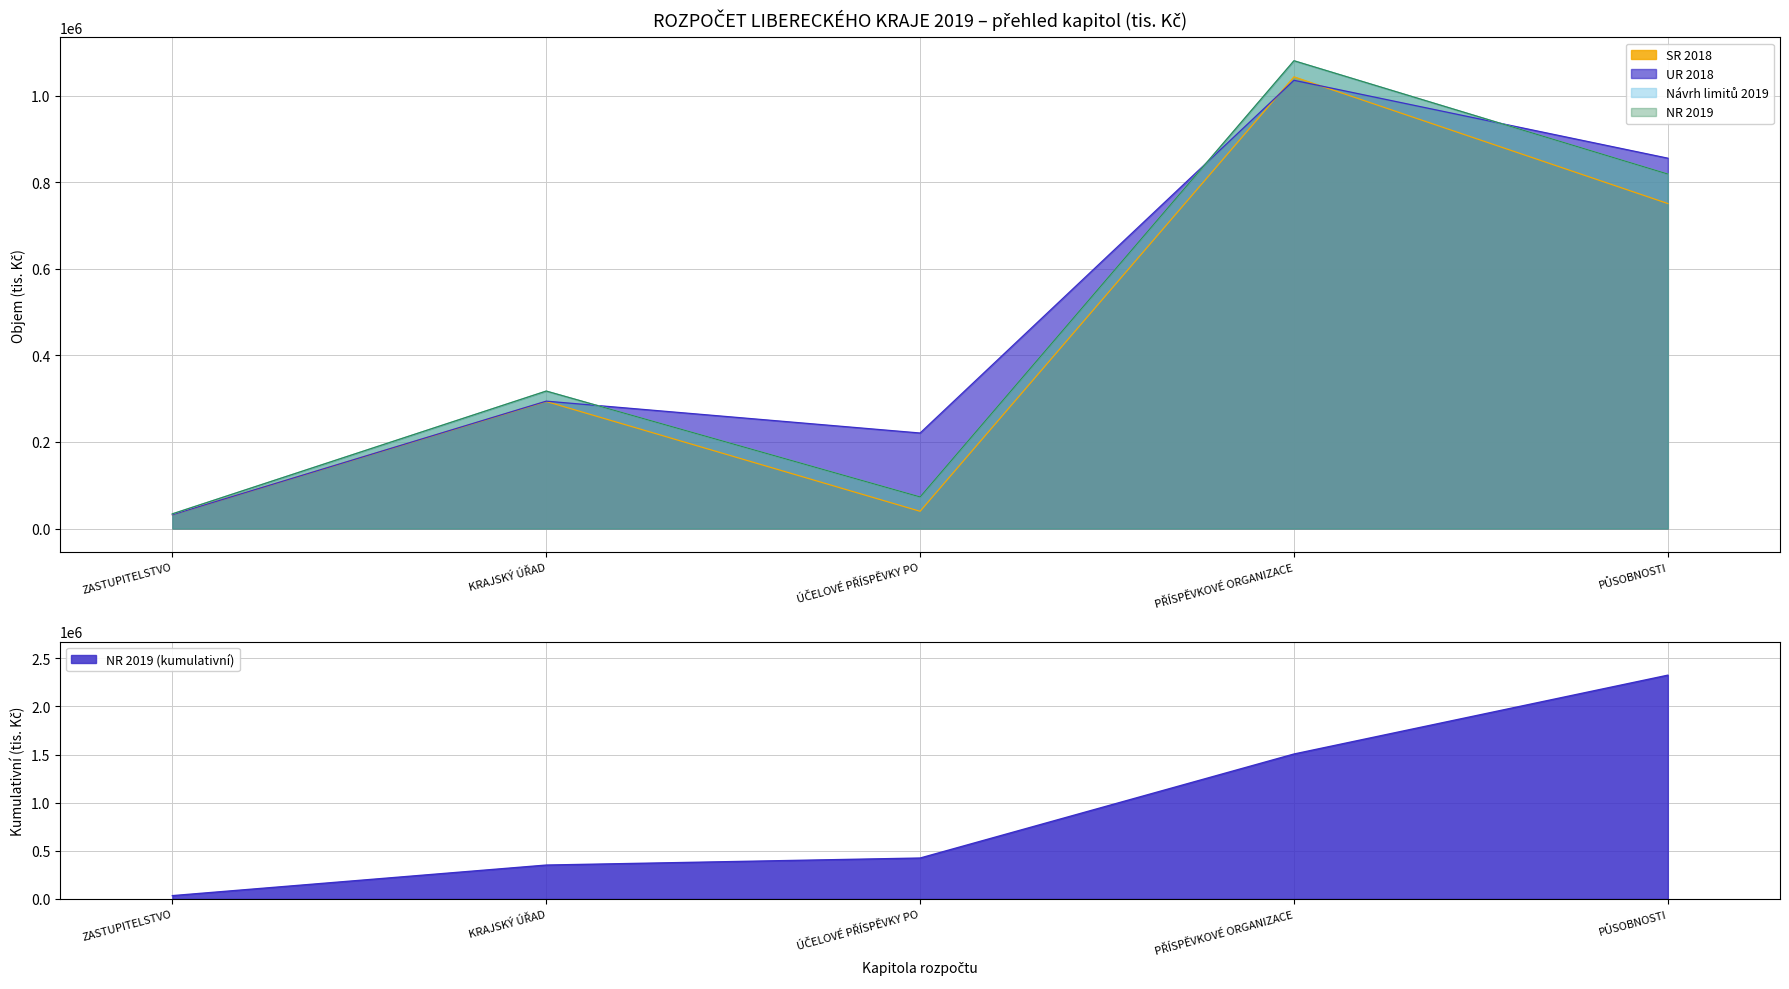

What is the approximate value of SR 2018 at PŘÍSPĚVKOVÉ ORGANIZACE?

1043445.6